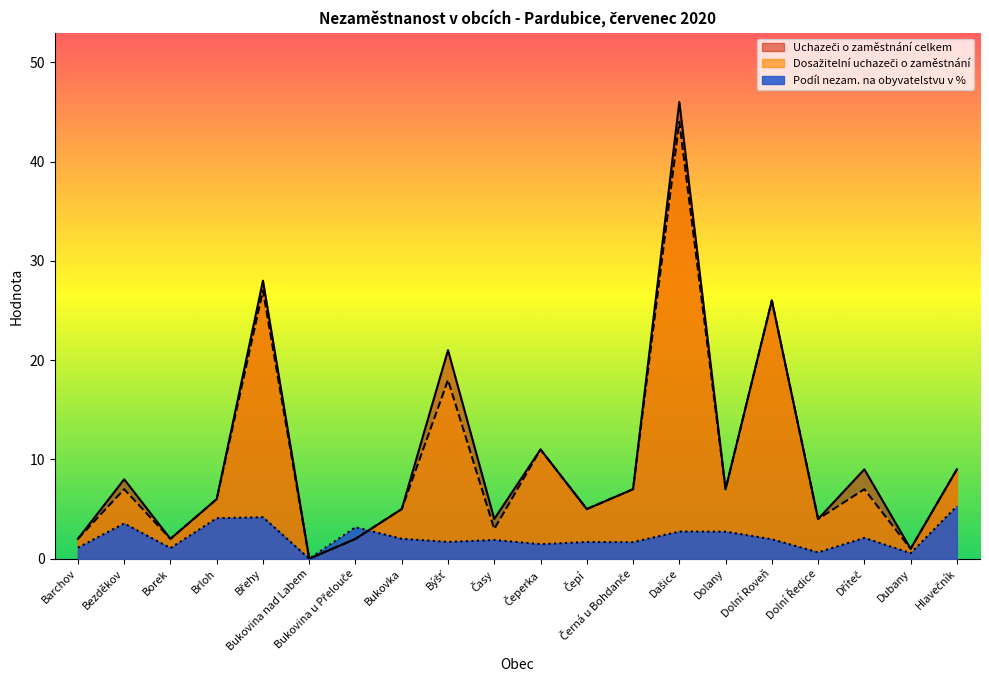

What is the average value of the Uchazeči o zaměstnání celkem series?

10.2